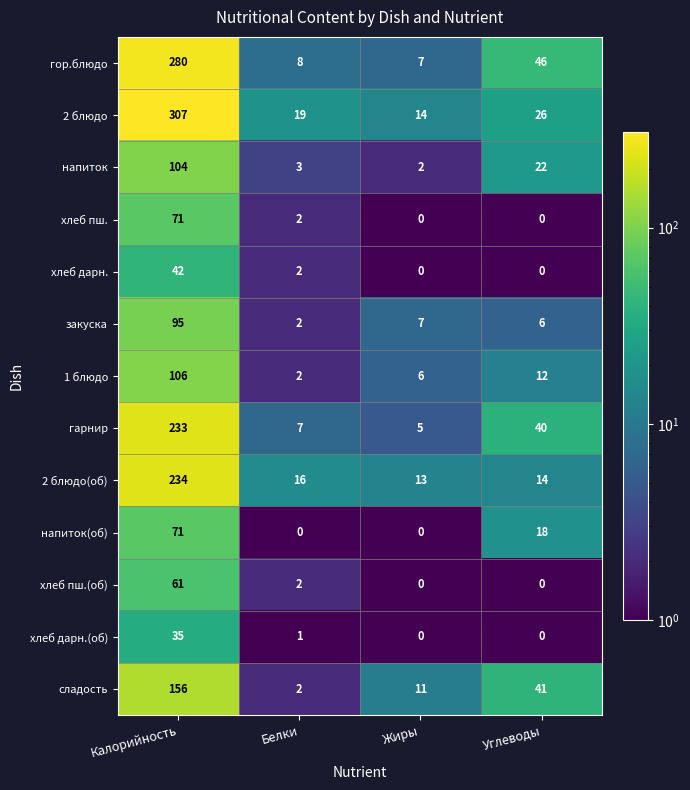

List the labels in order of 1 блюдо value, largest first.

Калорийность, Углеводы, Жиры, Белки